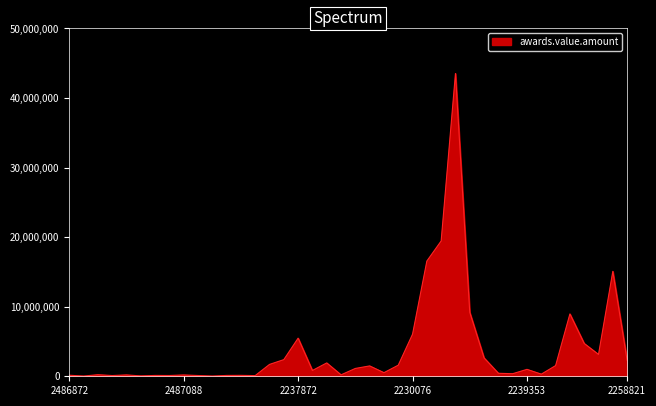

True or false: there are more than 2 points higher than both neighbors.

True